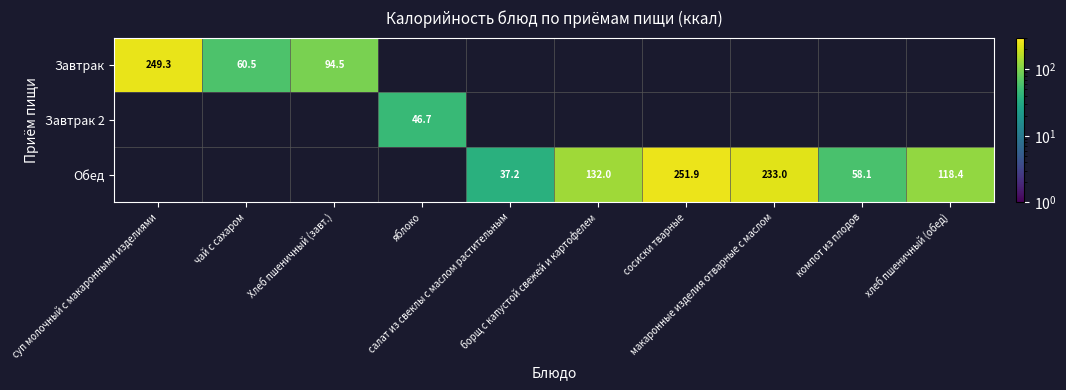

What is the lowest value of the Завтрак series?

60.5